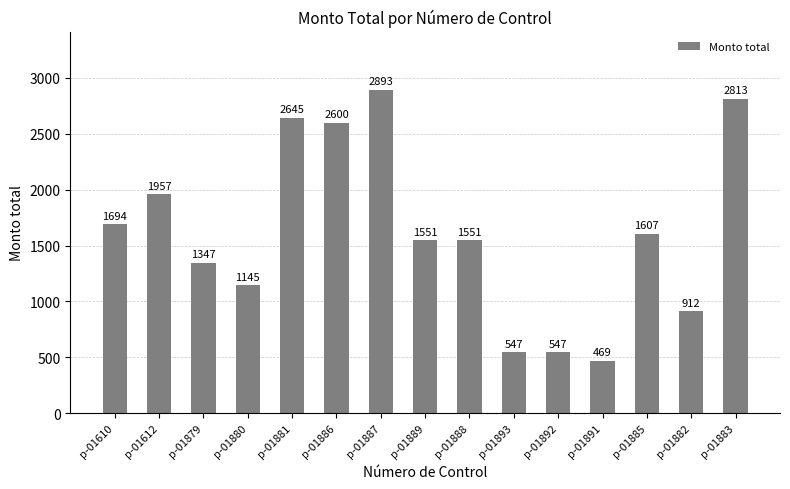

Reading left to right, list all the values displayed in this chart.

p-01610=1694	p-01612=1957	p-01879=1347	p-01880=1145	p-01881=2645	p-01886=2600	p-01887=2893	p-01889=1551	p-01888=1551	p-01893=547	p-01892=547	p-01891=469	p-01885=1607	p-01882=912	p-01883=2813